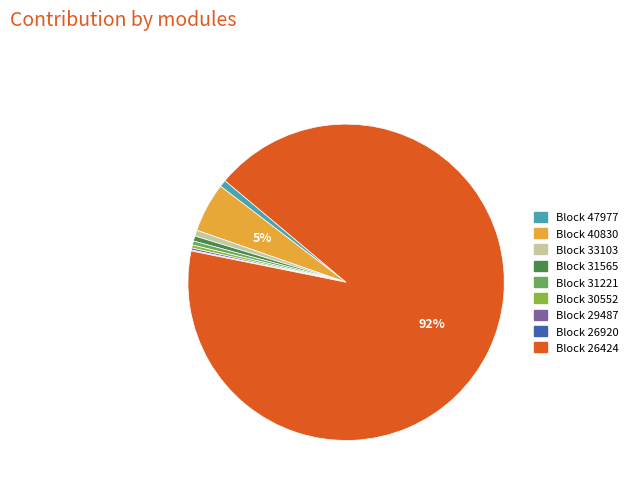

Is there a majority slice in this chart?

Yes